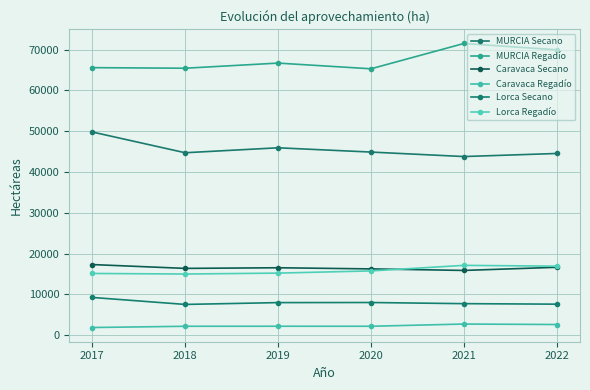

Count the number of categories in the chart.

6